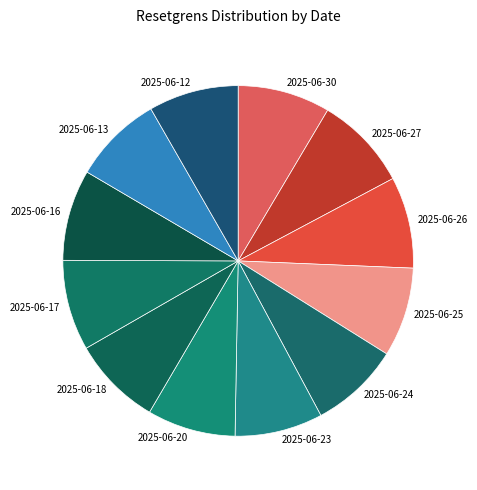

Count the number of slices in the pie.

12